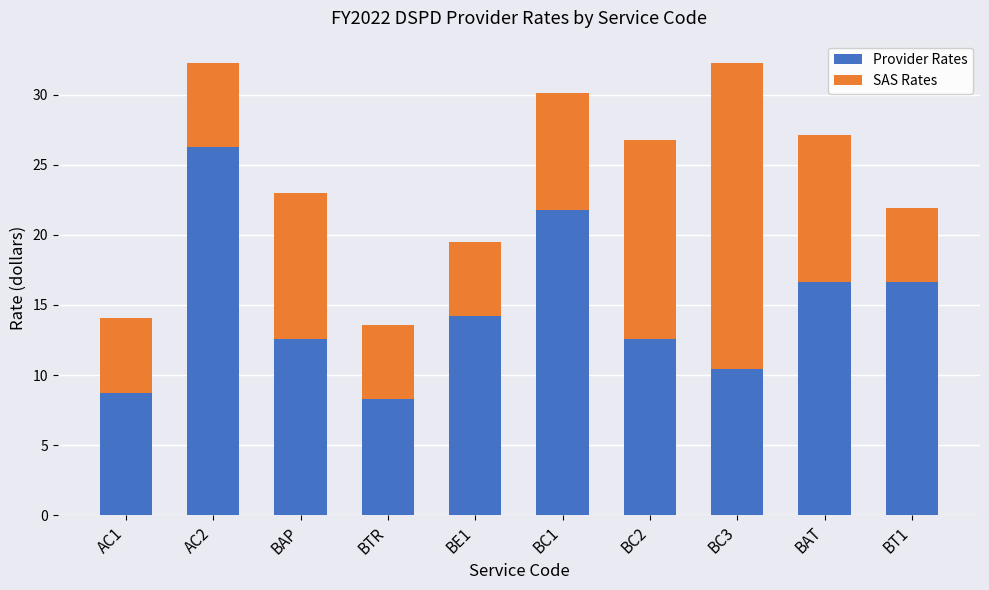

Which category has the highest value in the Provider Rates series?

AC2